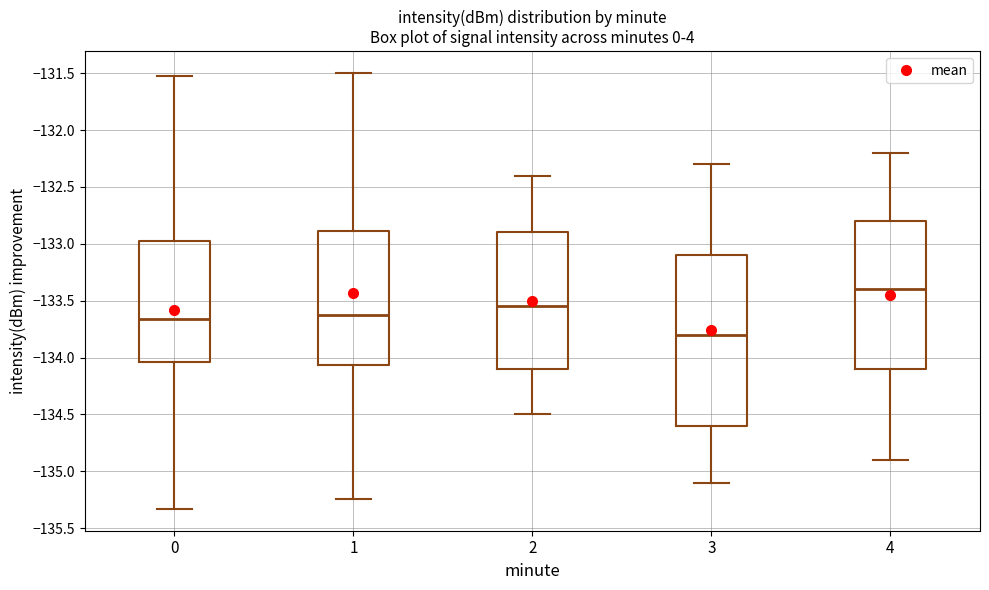

Reading left to right, transcribe this box plot: for each box, give where its median line is, the range the box spans, and where its two whiskers end, as read against the y-axis. The values are not printed on the chart, so give them approximately, as read against the axis.

0: median -133.65, box -134.05 to -133.00, whiskers -135.35 to -131.50
1: median -133.65, box -134.05 to -132.90, whiskers -135.25 to -131.50
2: median -133.55, box -134.10 to -132.90, whiskers -134.50 to -132.40
3: median -133.80, box -134.60 to -133.10, whiskers -135.10 to -132.30
4: median -133.40, box -134.10 to -132.80, whiskers -134.90 to -132.20